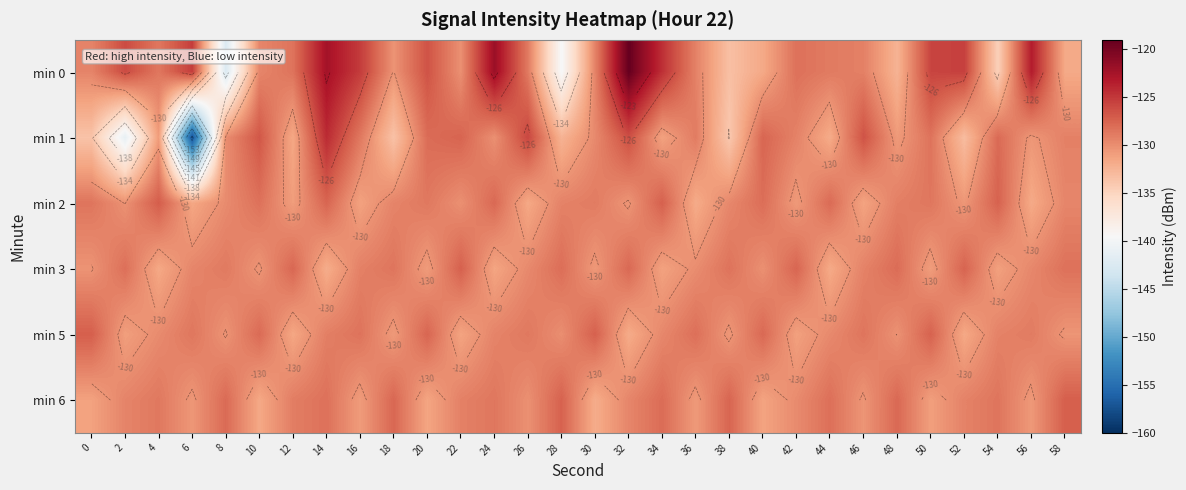

Count the number of categories in the chart.

30